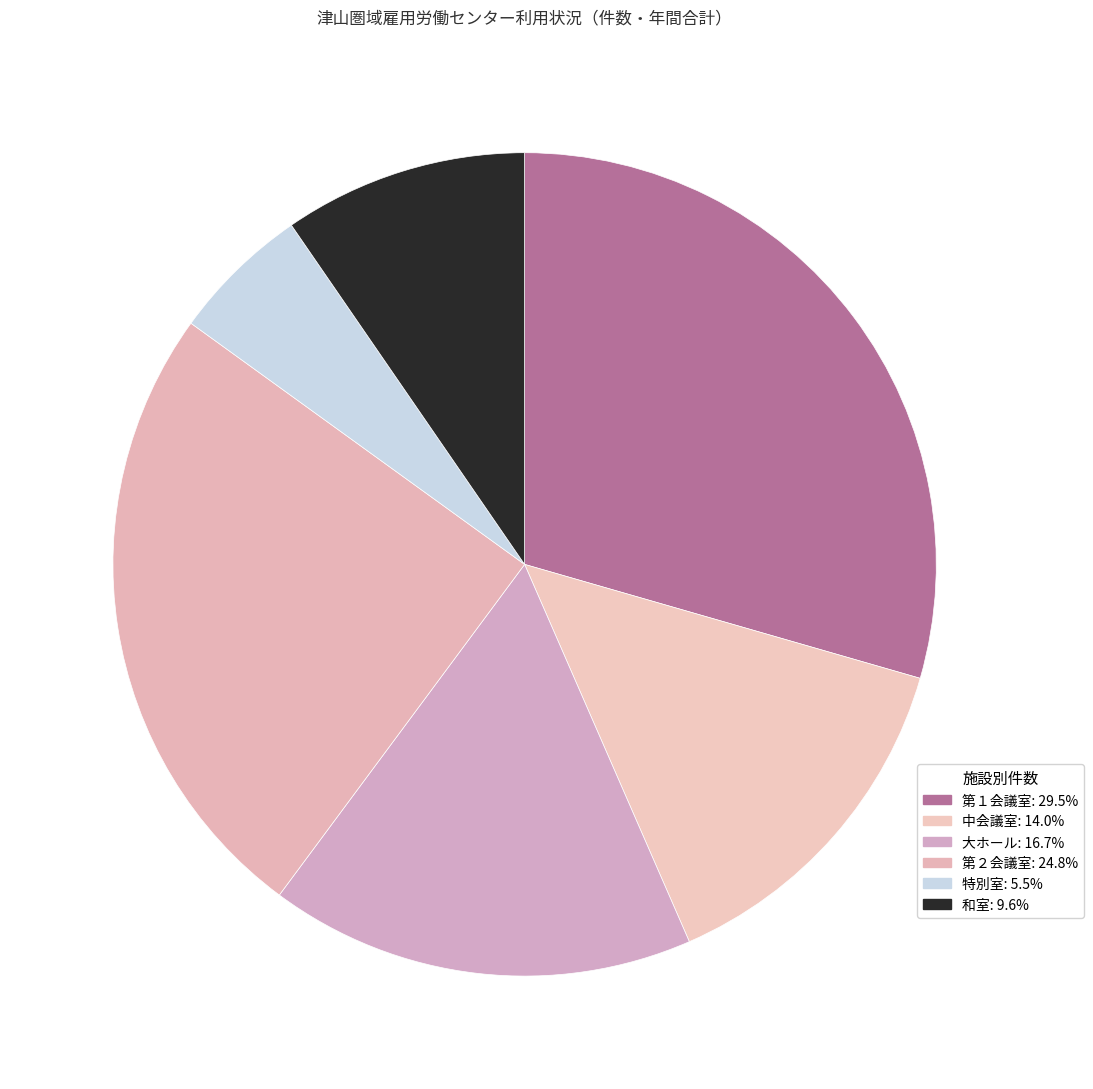

Count the number of slices in the pie.

6